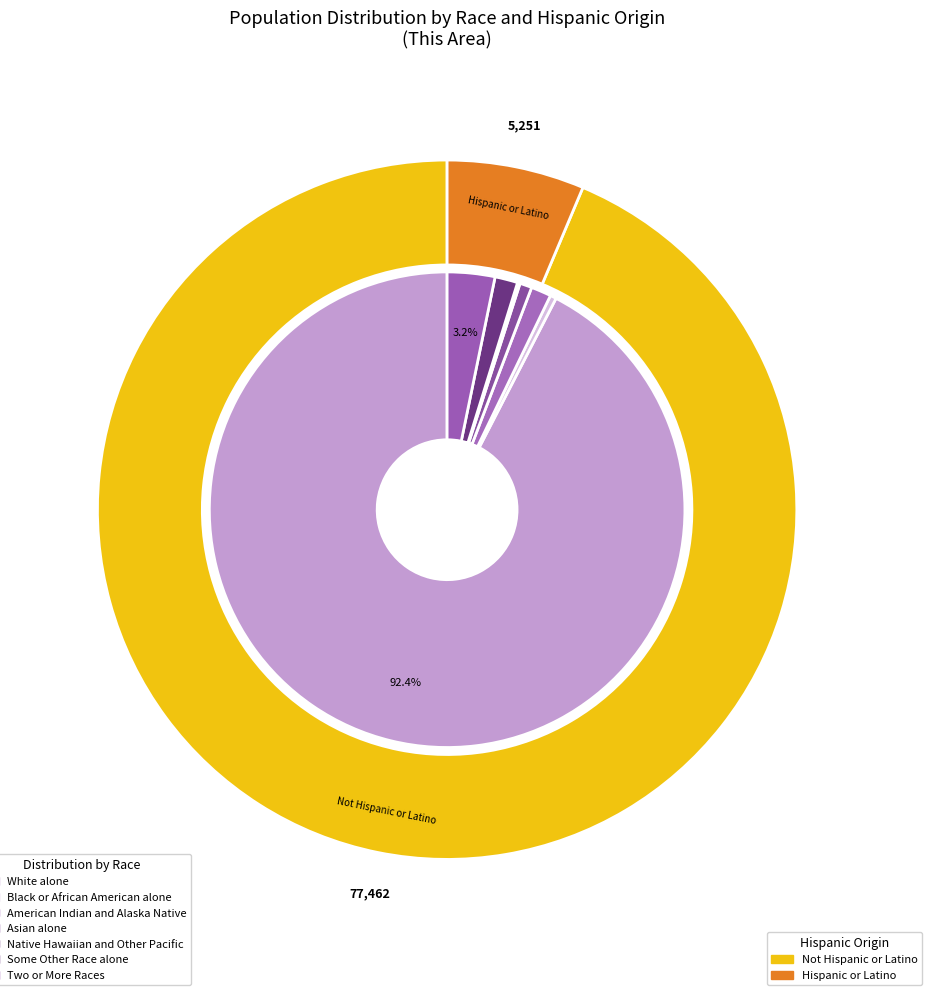

Which slice is the smallest?

Native Hawaiian and Other Pacific